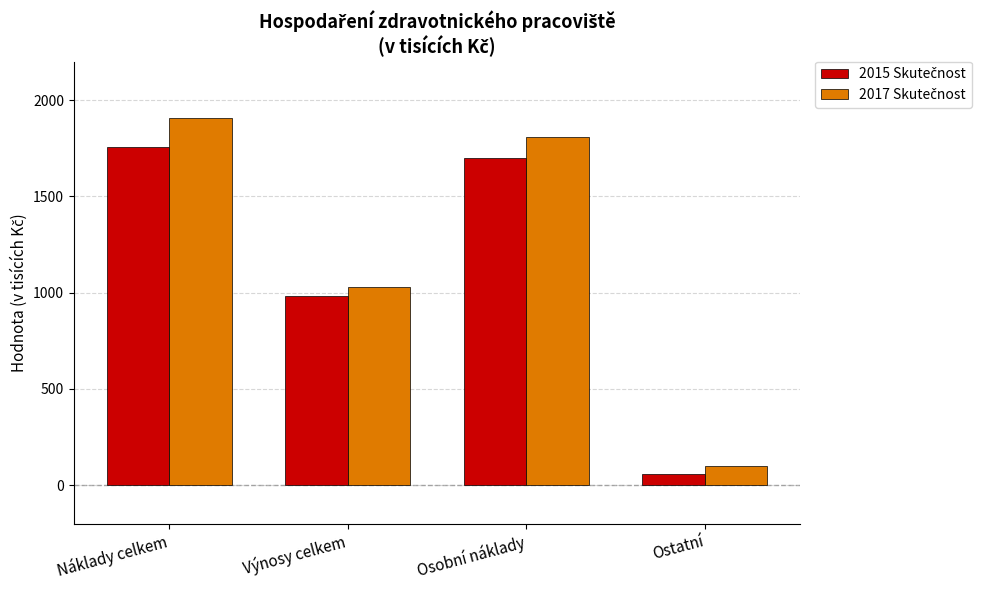

What is the greatest value displayed?

1909.1